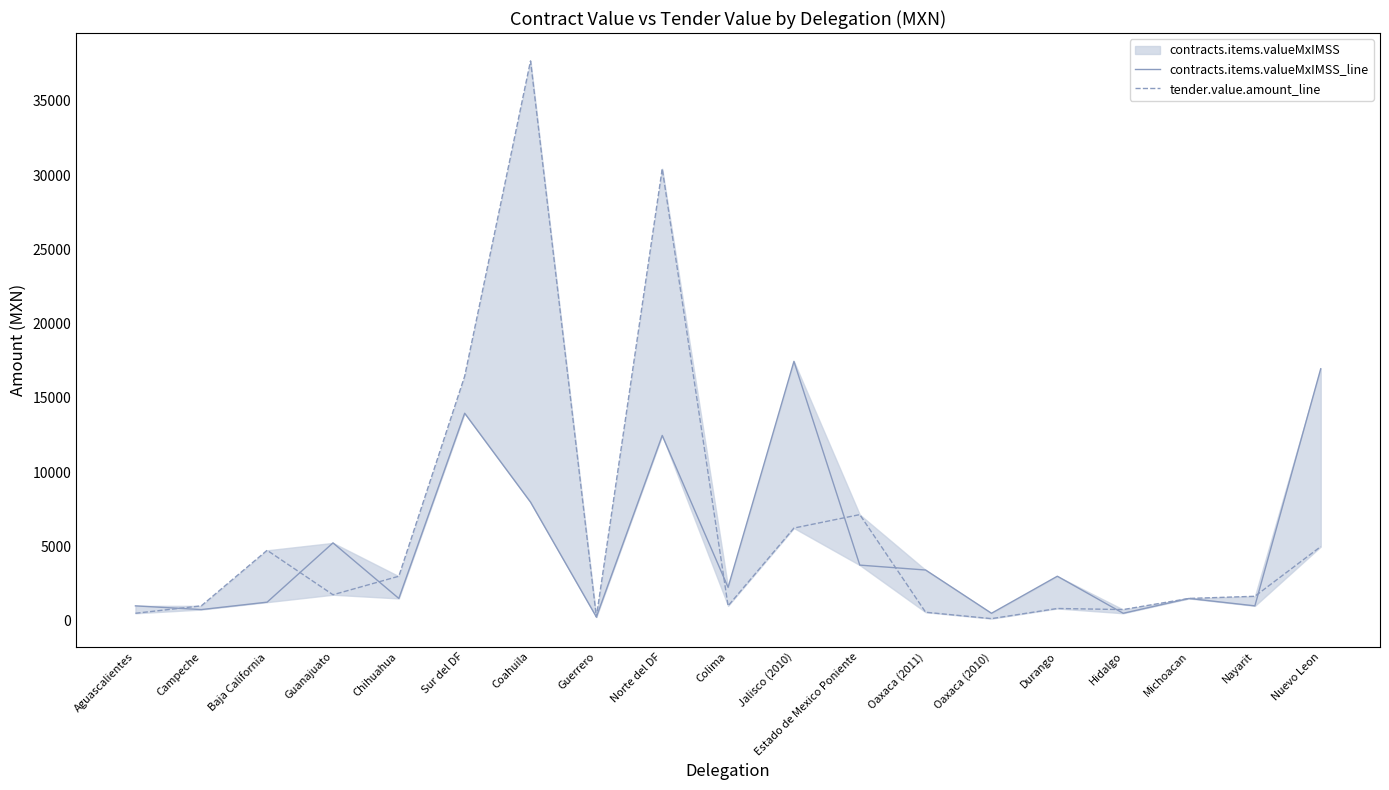

Reading right to left, what are all the values shown in this chart?

contracts.items.valueMxIMSS_line: Nuevo Leon=16959.2	Nayarit=997.6	Michoacan=1496.4	Hidalgo=498.8	Durango=2992.8	Oaxaca (2010)=498.8	Oaxaca (2011)=3410.4	Estado de Mexico Poniente=3741.0	Jalisco (2010)=17458.0	Colima=2244.6	Norte del DF=12470.0	Guerrero=249.4	Coahuila=7980.8	Sur del DF=13966.4	Chihuahua=1496.4	Guanajuato=5237.4	Baja California=1247.0	Campeche=748.2	Aguascalientes=997.6
tender.value.amount_line: Nuevo Leon=4988.0	Nayarit=1642.6	Michoacan=1496.4	Hidalgo=748.2	Durango=821.3	Oaxaca (2010)=138.0	Oaxaca (2011)=568.4	Estado de Mexico Poniente=7141.0	Jalisco (2010)=6235.0	Colima=997.6	Norte del DF=30426.8	Guerrero=249.4	Coahuila=37684.9	Sur del DF=16460.4	Chihuahua=2992.8	Guanajuato=1745.8	Baja California=4738.6	Campeche=997.6	Aguascalientes=498.8